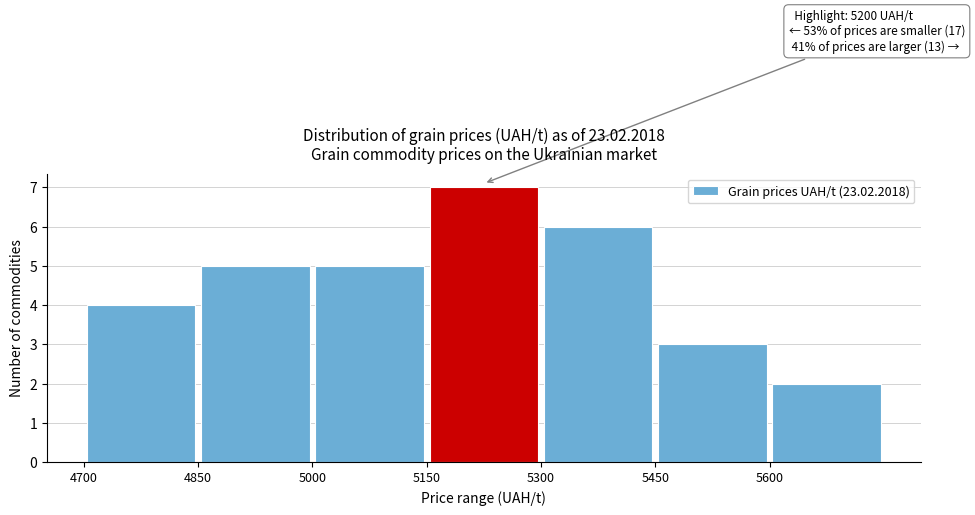

Which range on the x-axis has the tallest bar?

5150 to 5300